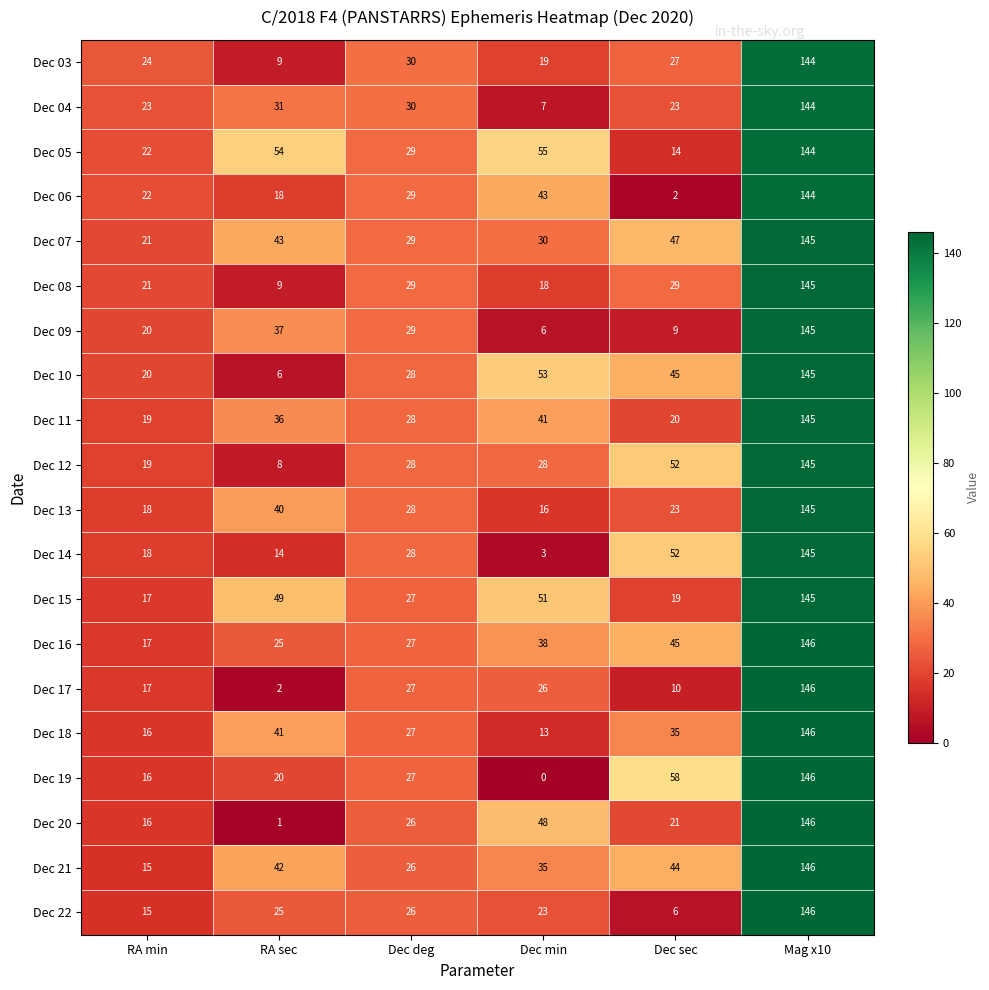

What is the total value across all series at Dec min?

553